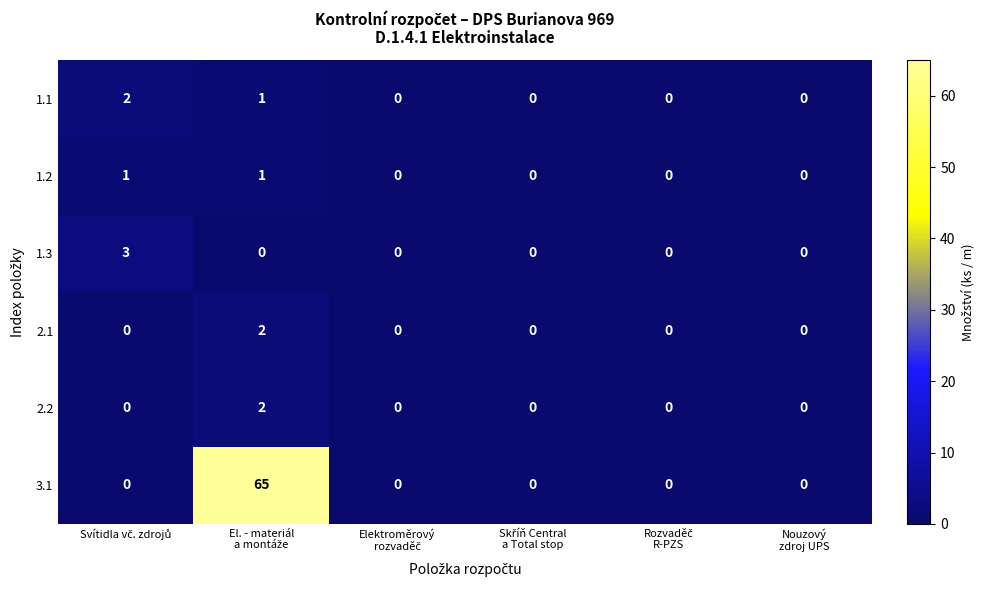

Which series has the largest total across all categories?

3.1